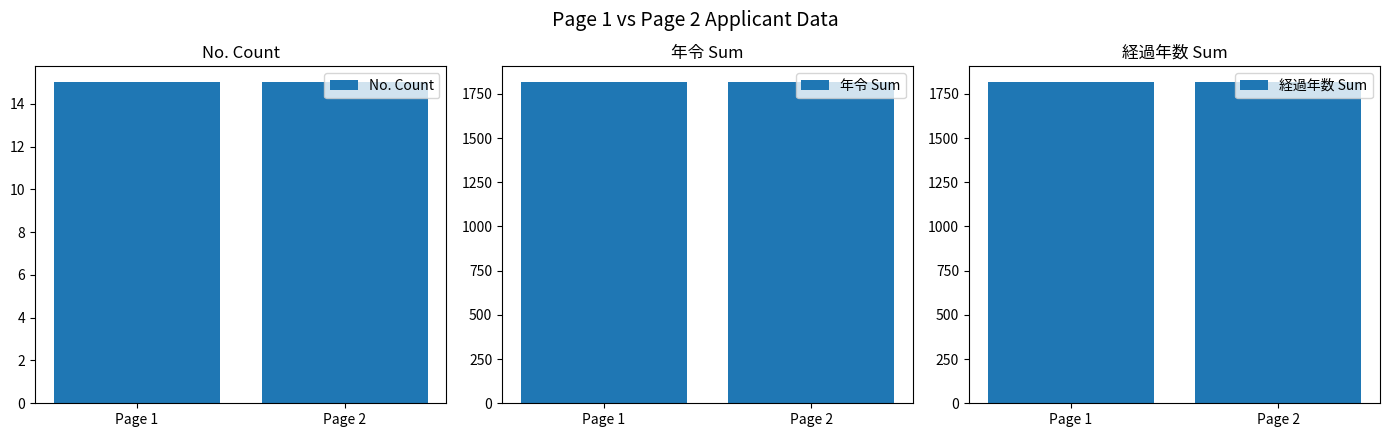

How many distinct data groups are displayed?

3